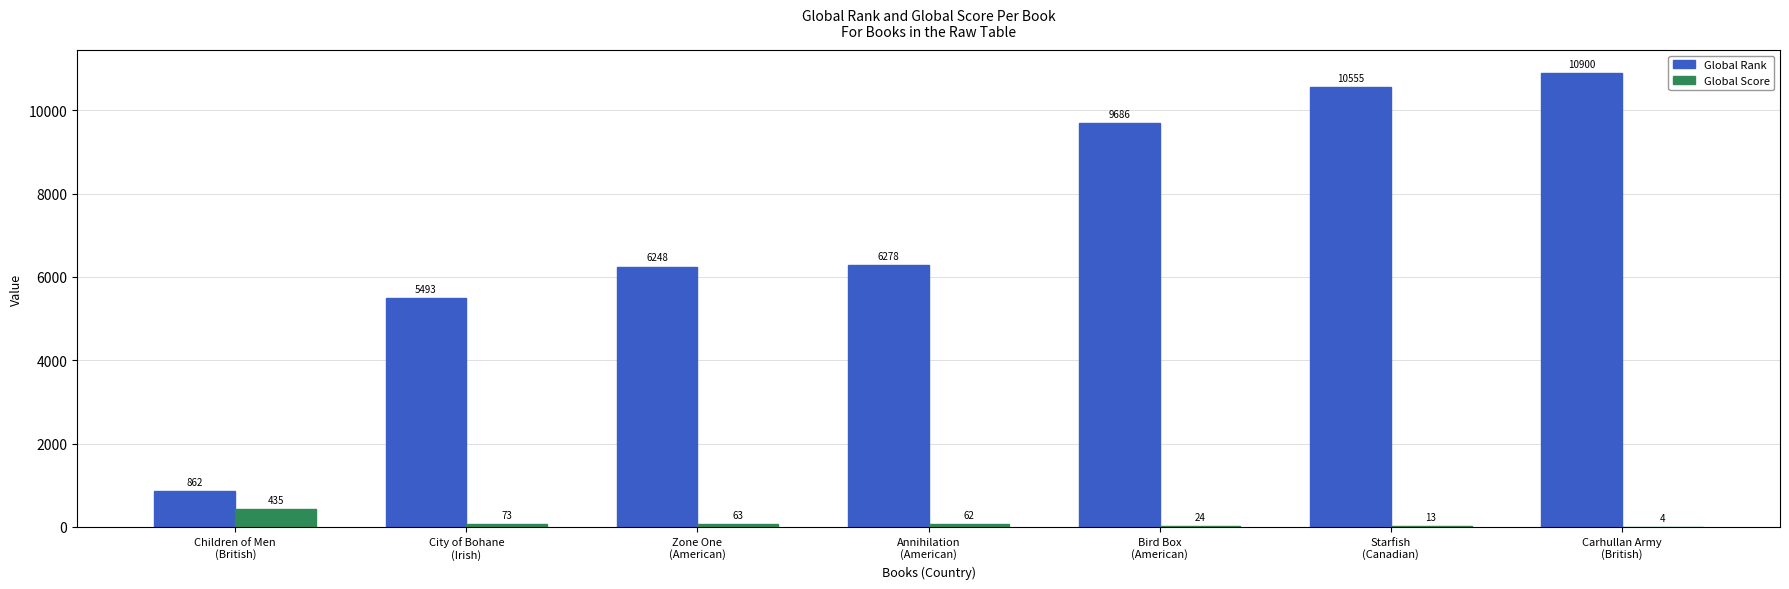

Reading left to right, what are all the values shown in this chart?

Global Rank: 862	5493	6248	6278	9686	10555	10900
Global Score: 435	73	63	62	24	13	4